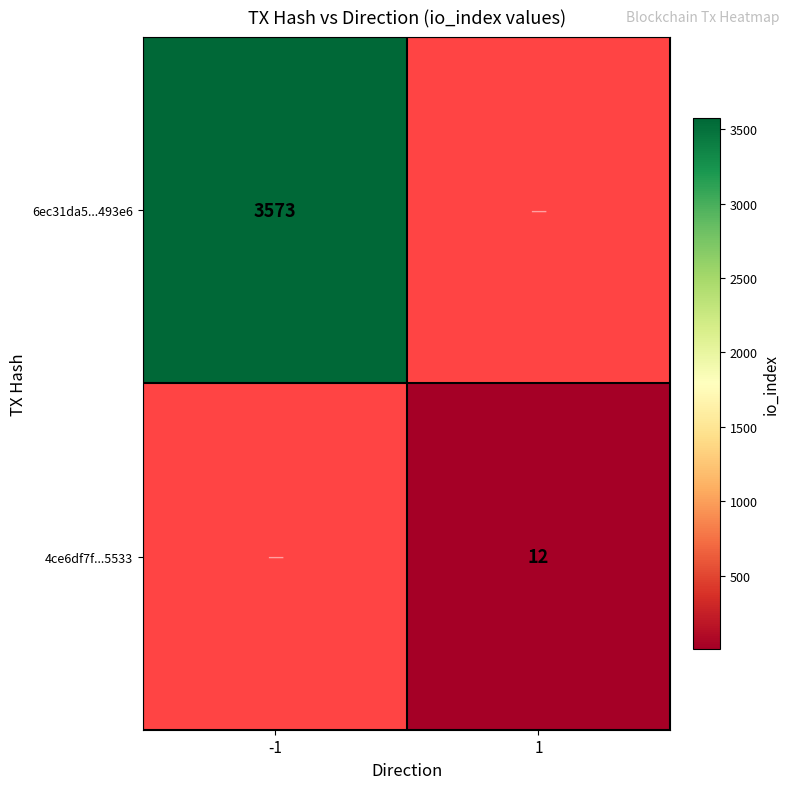

The 6ec31da5...493e6 series shows 3573 at -1. True or false?

True